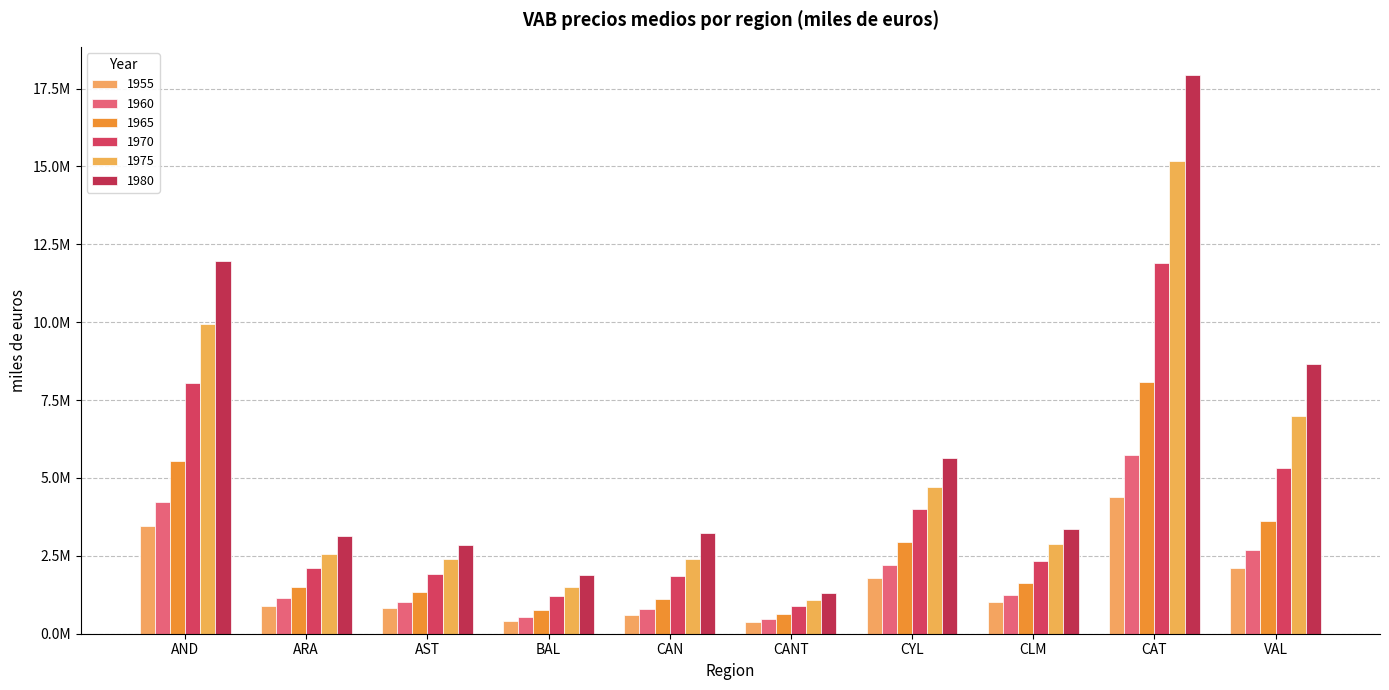

Where does the 1960 series first go above 1246692?

AND